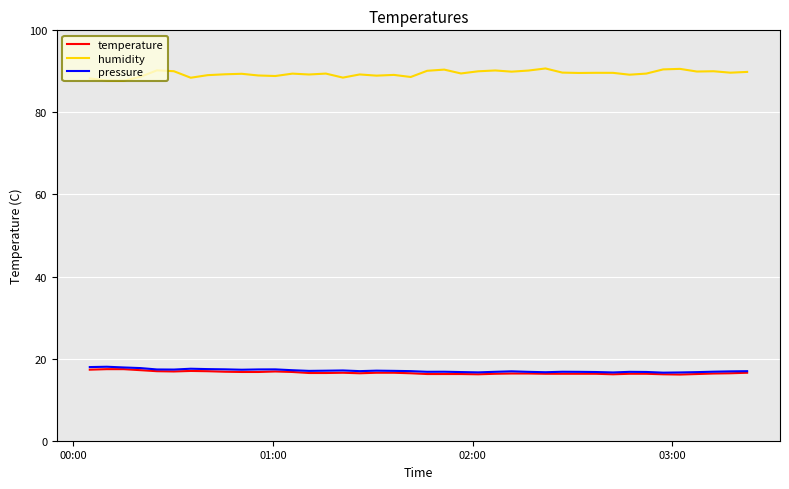

What is the minimum value shown in the chart?

16.1